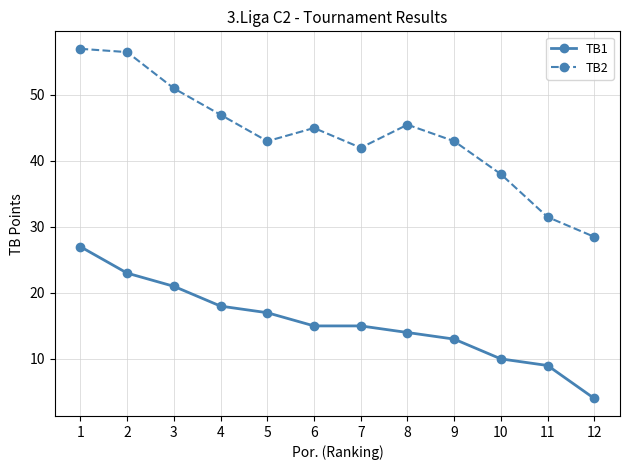

Reading right to left, list all the values displayed in this chart.

TB1: 4.0	9.0	10.0	13.0	14.0	15.0	15.0	17.0	18.0	21.0	23.0	27.0
TB2: 28.5	31.5	38.0	43.0	45.5	42.0	45.0	43.0	47.0	51.0	56.5	57.0